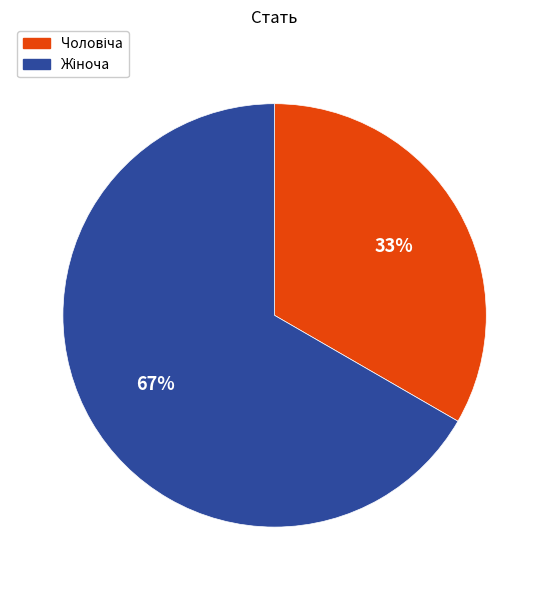

Is there any slice that represents more than half of the pie?

Yes